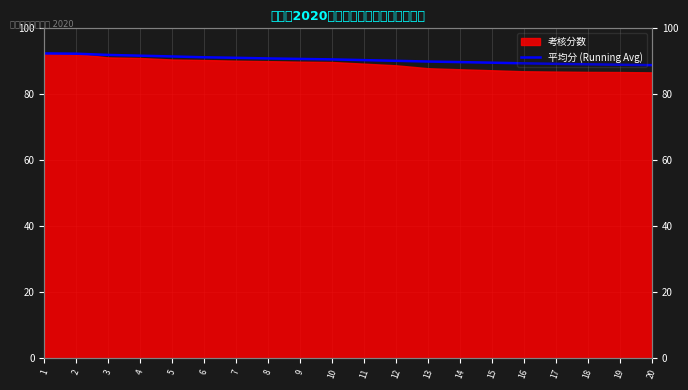

Reading left to right, list all the values displayed in this chart.

1=92.4	2=92.3	3=91.9	4=91.7	5=91.5	6=91.2	7=91.1	8=90.9	9=90.7	10=90.6	11=90.4	12=90.2	13=89.9	14=89.8	15=89.6	16=89.4	17=89.2	18=89.1	19=89.0	20=88.8